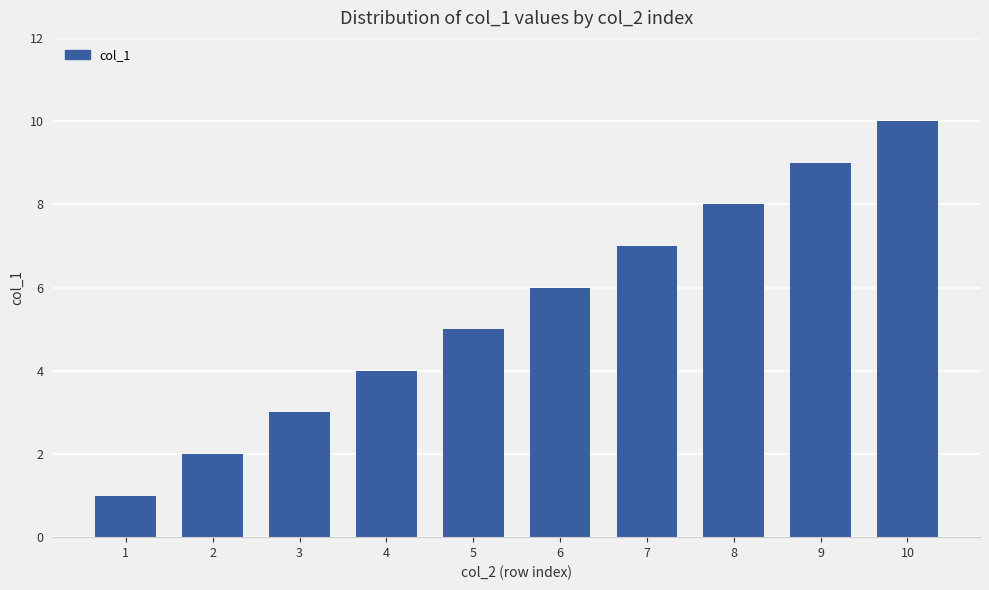

Reading left to right, extract all data points from this chart.

1	2	3	4	5	6	7	8	9	10